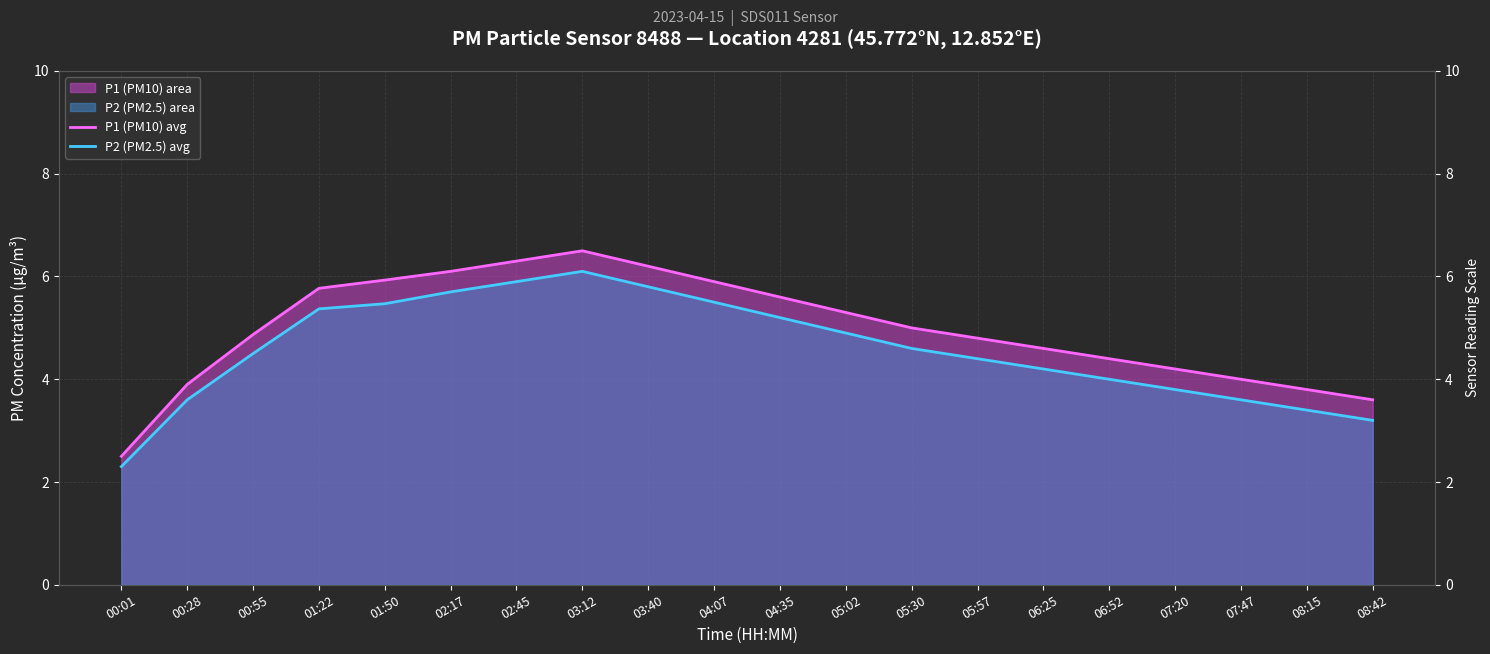

True or false: P1 (PM10) avg and P2 (PM2.5) avg cross at least once.

False